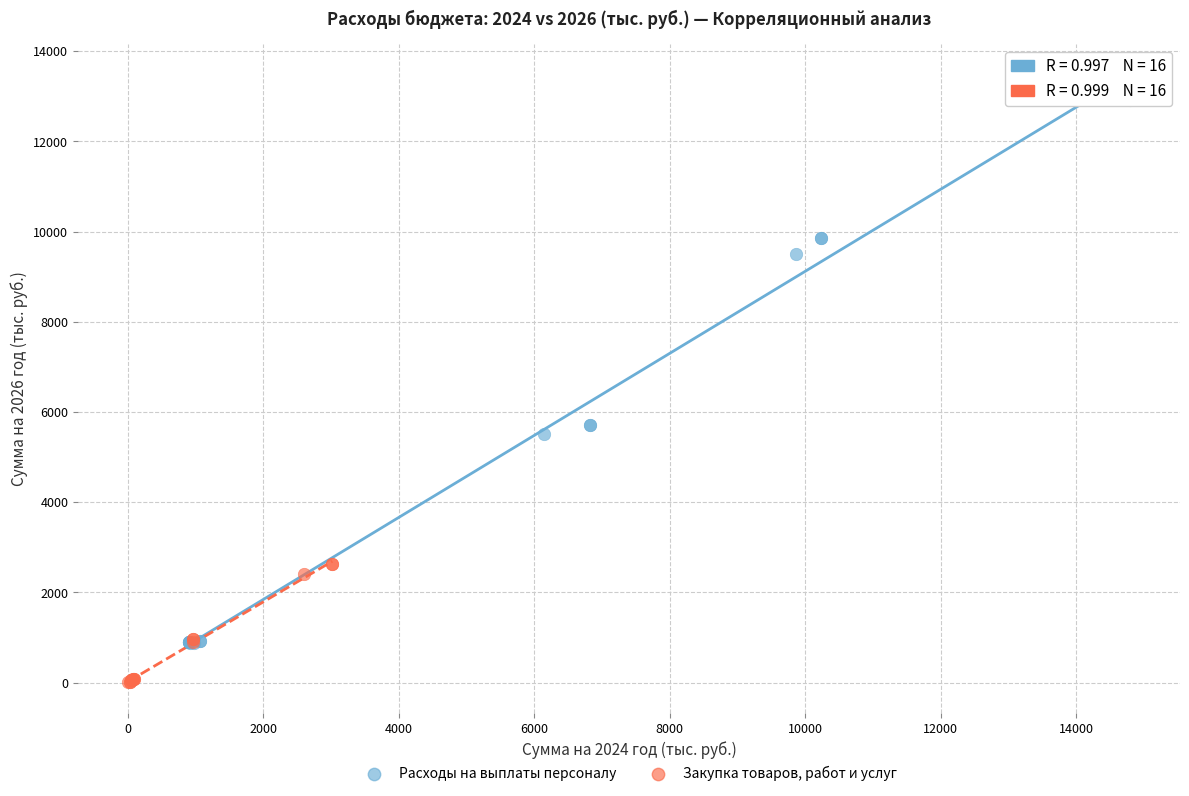

Which series reaches the maximum Y coordinate?

Расходы на выплаты персоналу